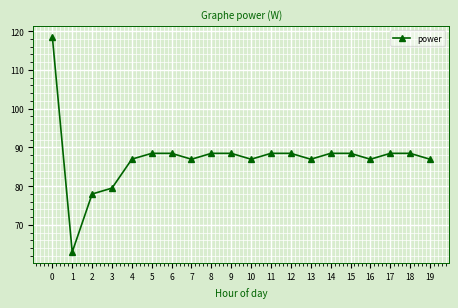

What is the average value?

87.3